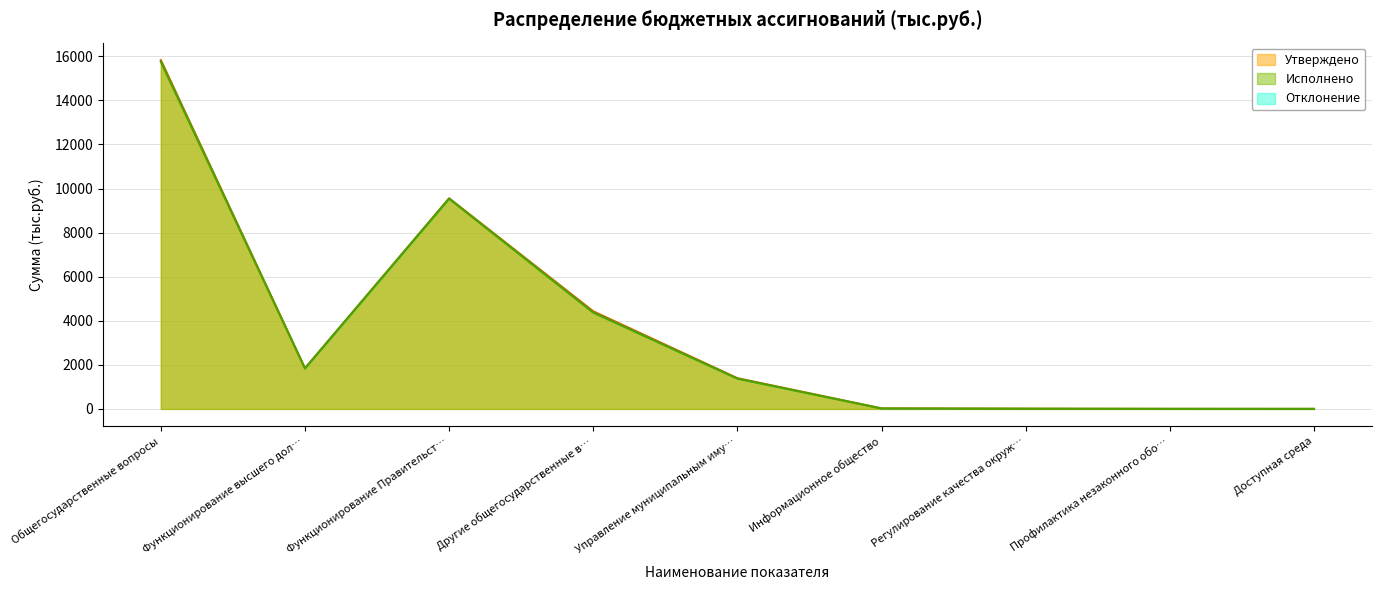

What is the maximum value shown in the chart?

15826.6